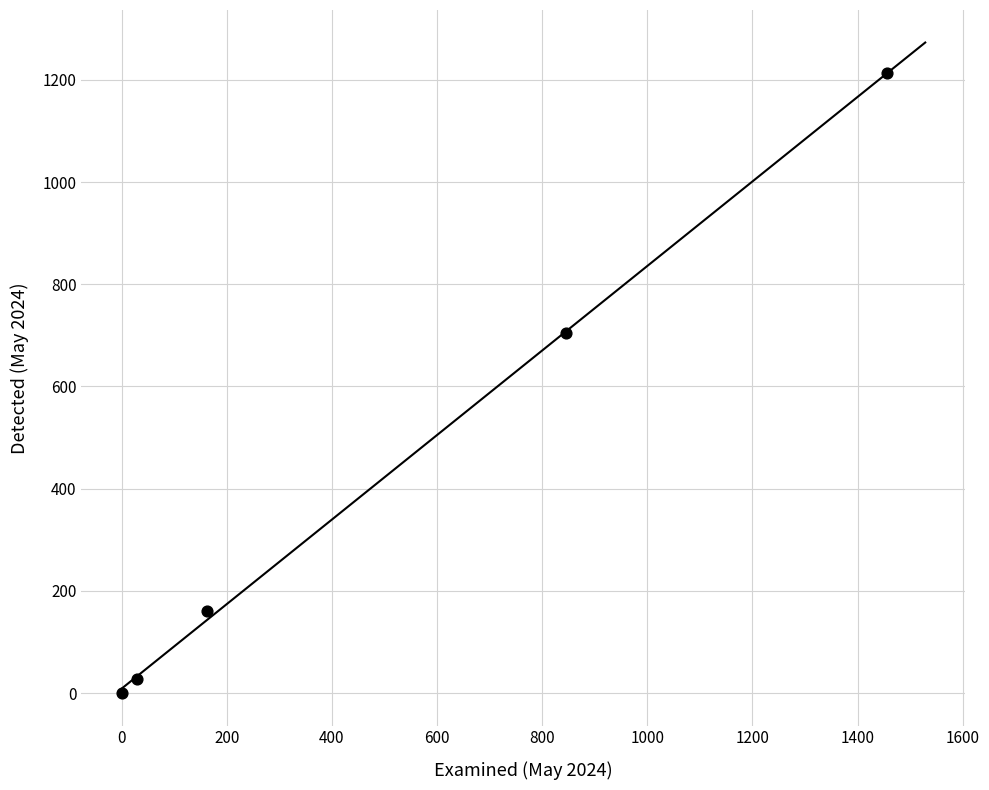

What is the average Y value?

421